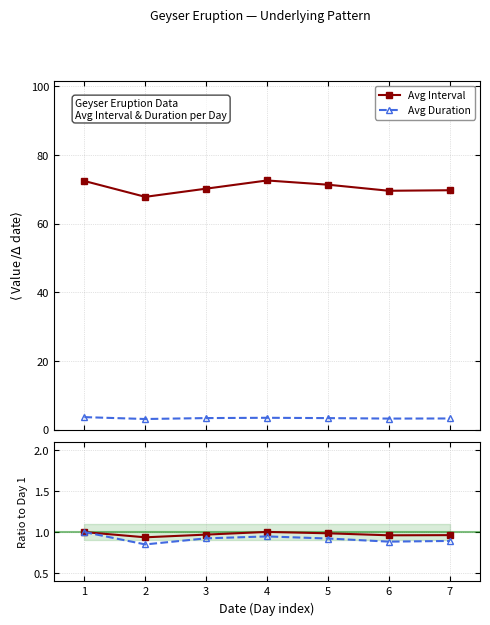

What is the smallest value displayed?

0.8